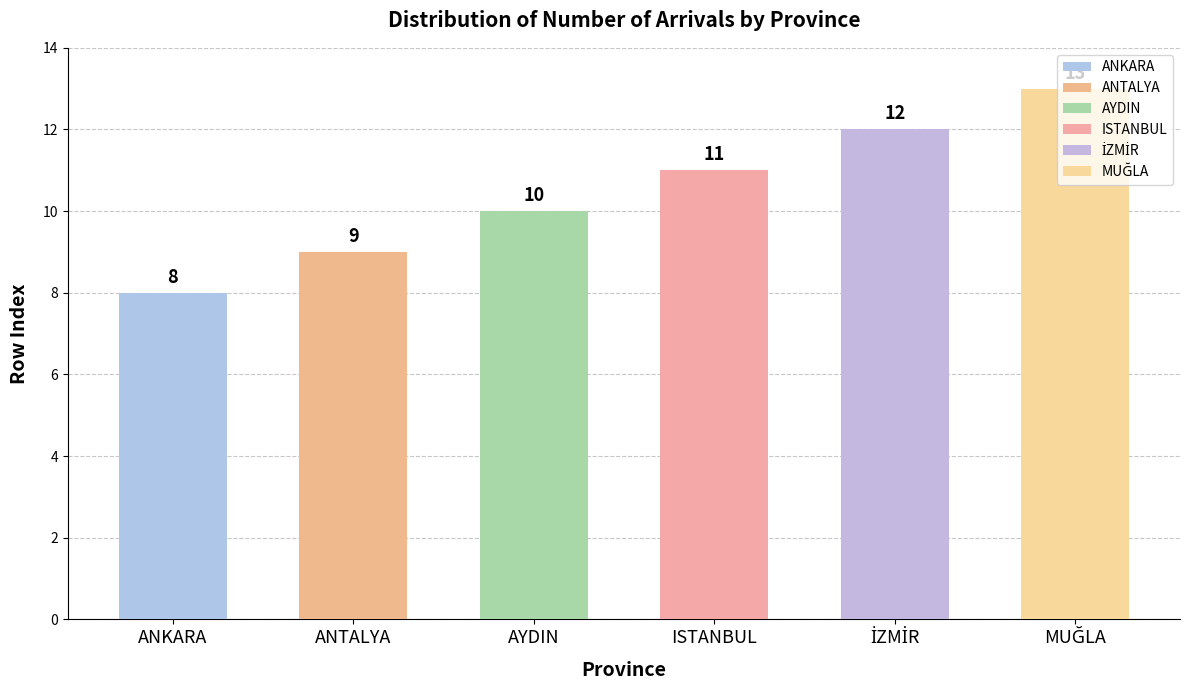

What is the smallest value displayed?

8